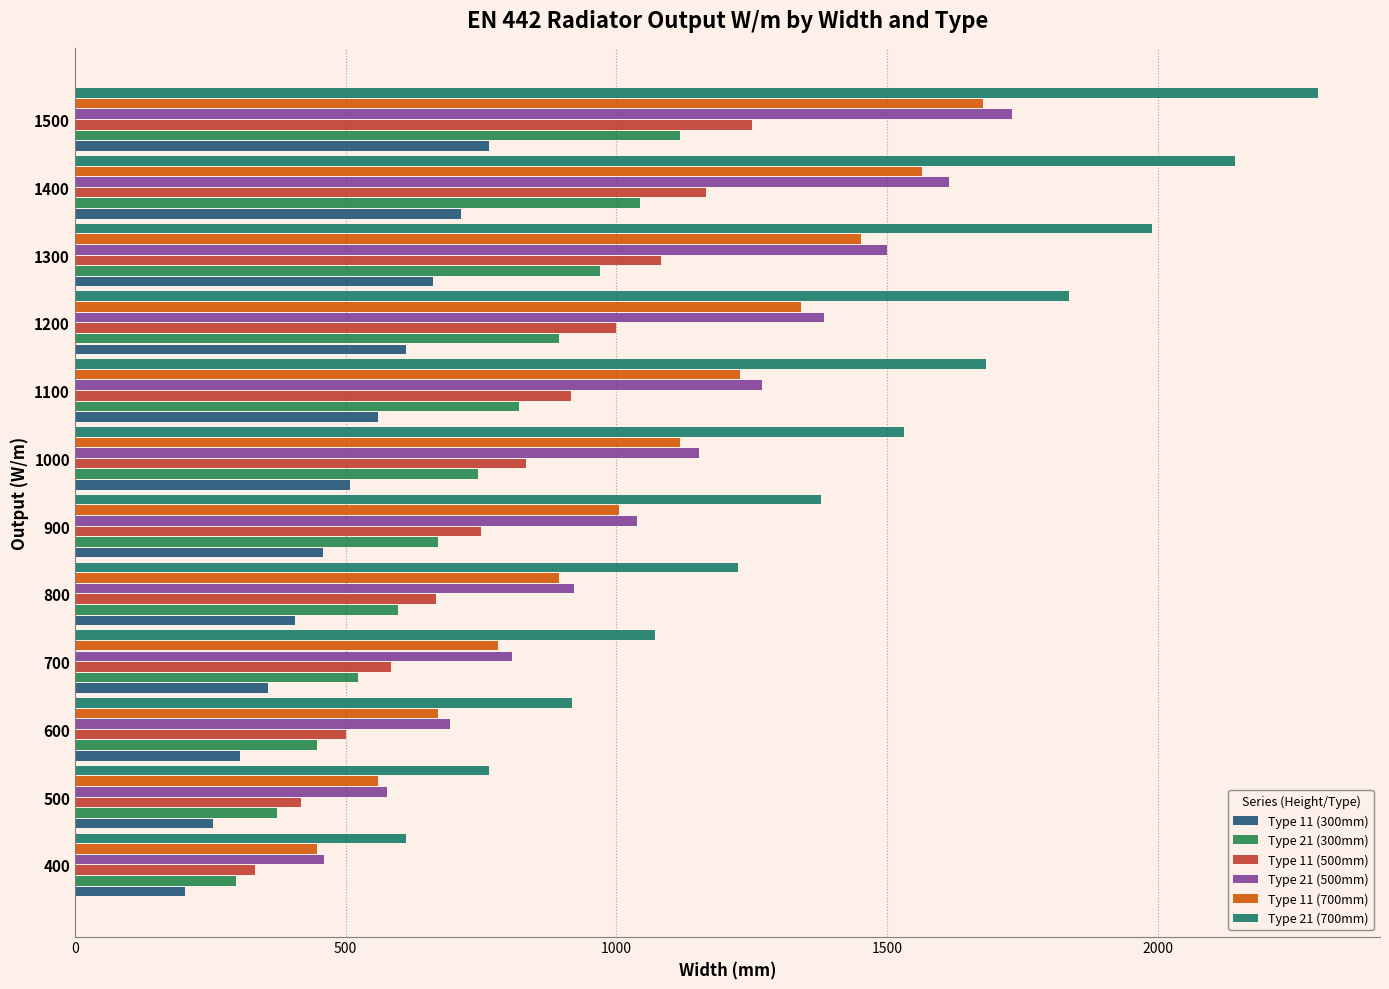

Count the number of categories in the chart.

12